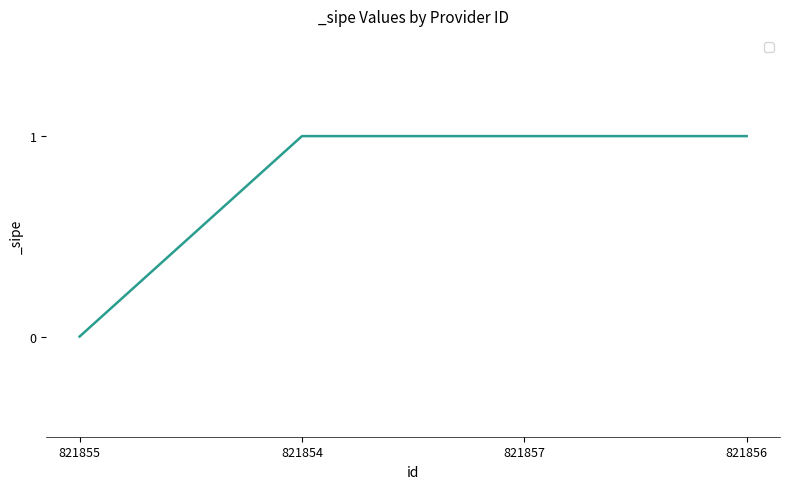

Reading left to right, list all the values displayed in this chart.

821855=0	821854=1	821857=1	821856=1